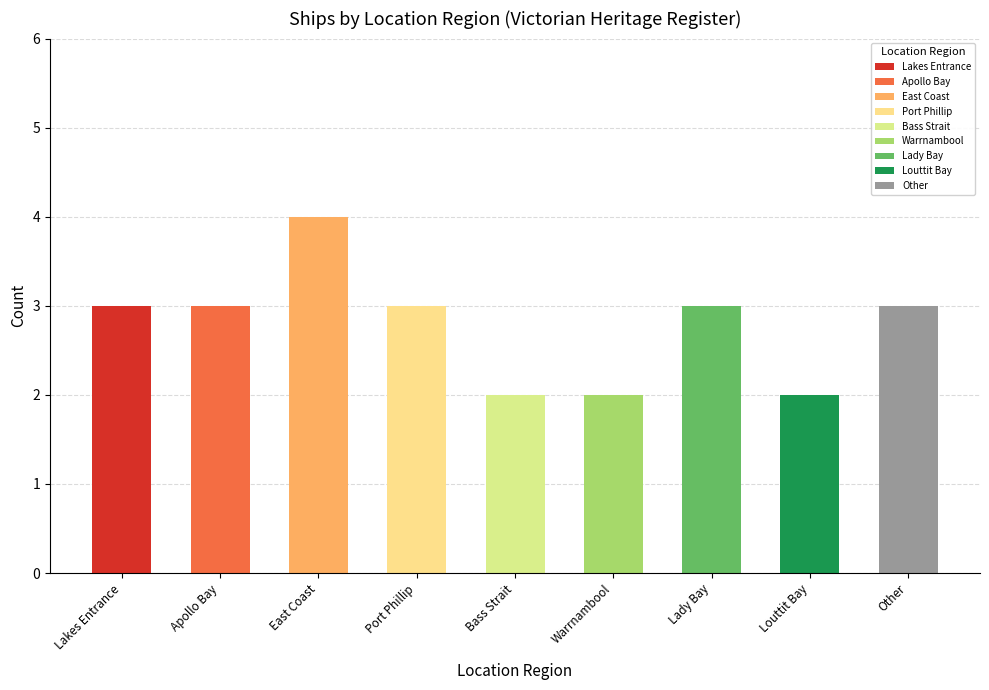

Reading left to right, extract all data points from this chart.

Lakes Entrance=3	Apollo Bay=3	East Coast=4	Port Phillip=3	Bass Strait=2	Warrnambool=2	Lady Bay=3	Louttit Bay=2	Other=3